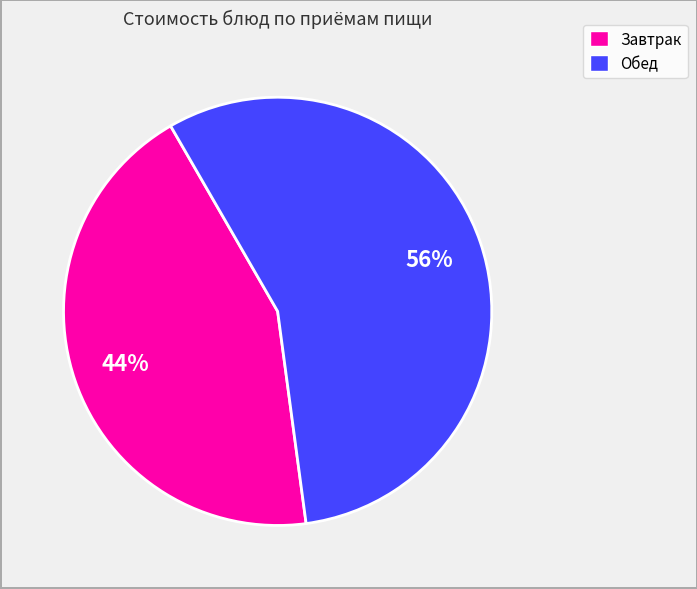

Is there any slice that represents more than half of the pie?

Yes